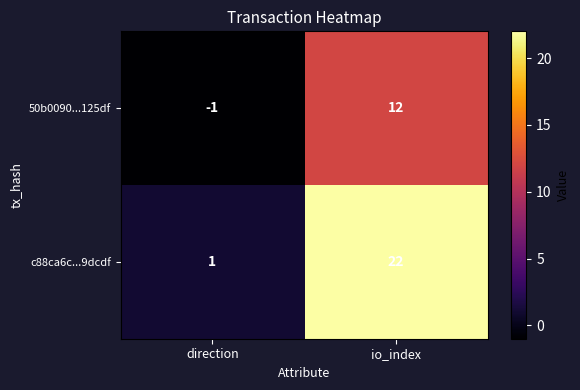

What is the total value across all series at io_index?

34